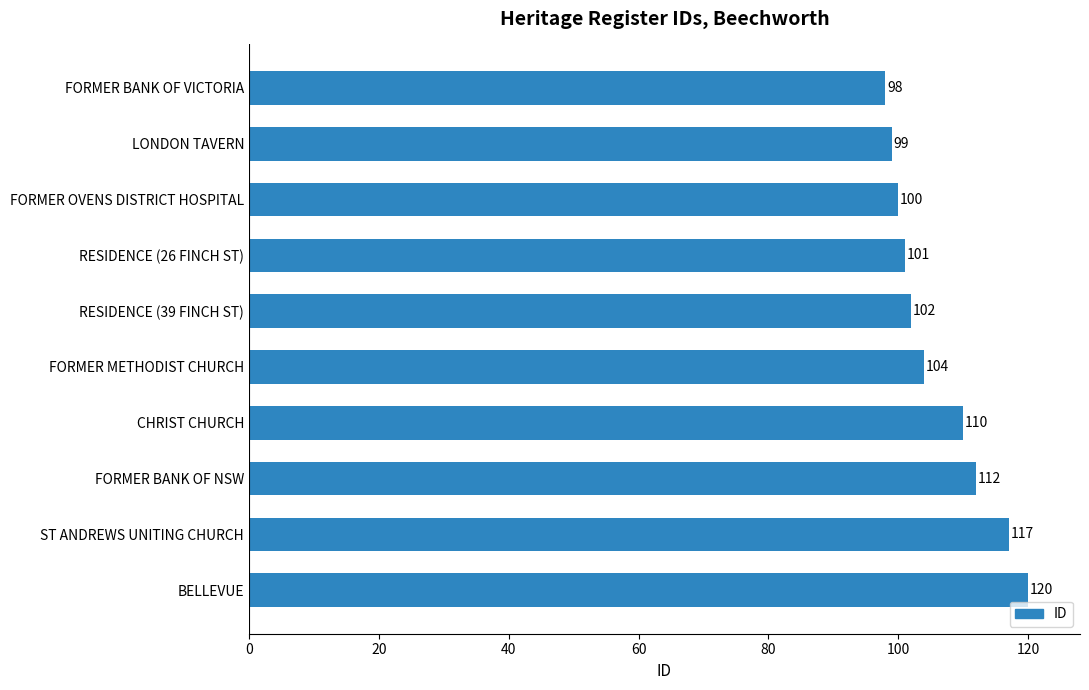

What is the label of the 2nd bar from the bottom?

ST ANDREWS UNITING CHURCH